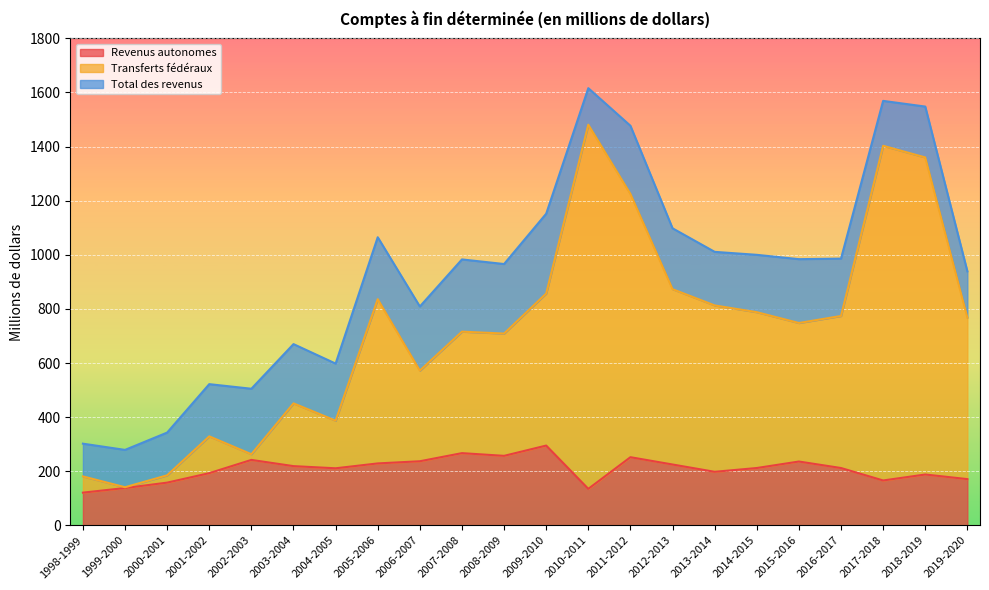

What is the highest value of the Transferts fédéraux series?

1481